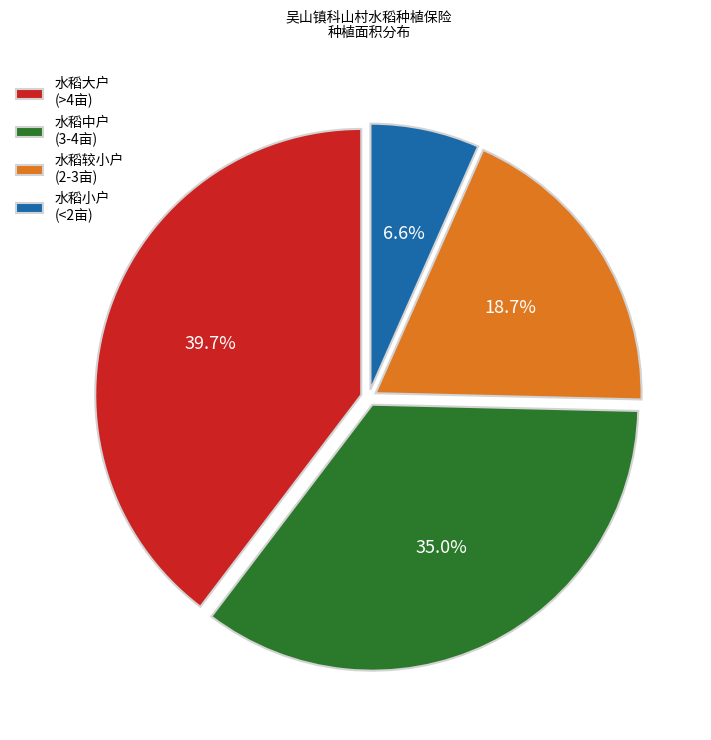

Which has a higher value, 水稻中户 (3-4亩) or 水稻小户 (<2亩)?

水稻中户 (3-4亩)